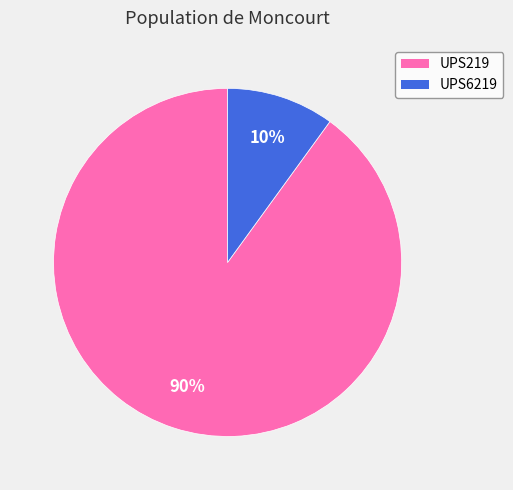

How many slices are in this pie chart?

2